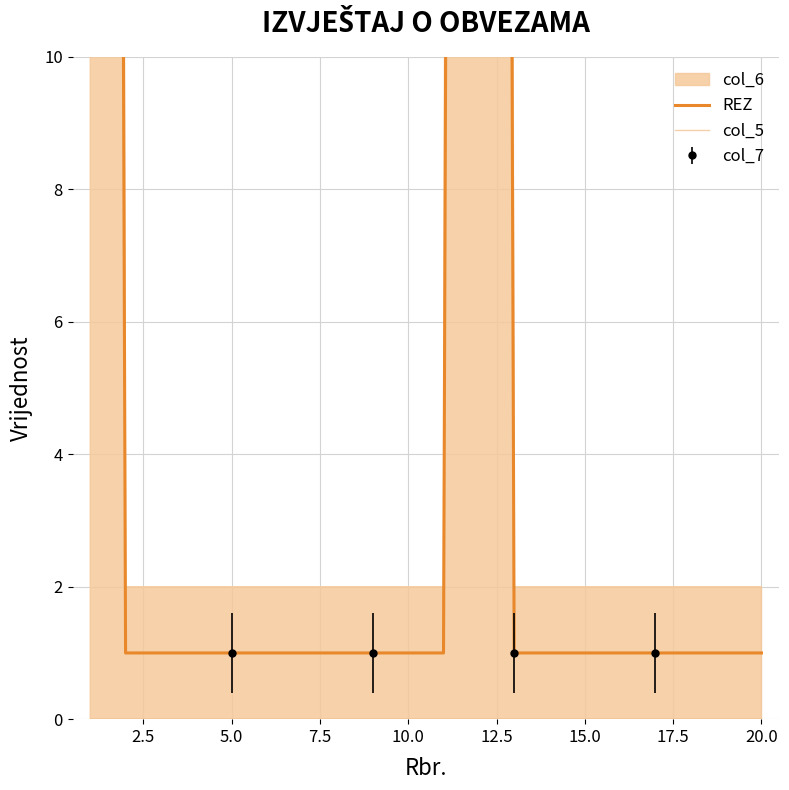

True or false: col_5 and REZ intersect in this chart.

False